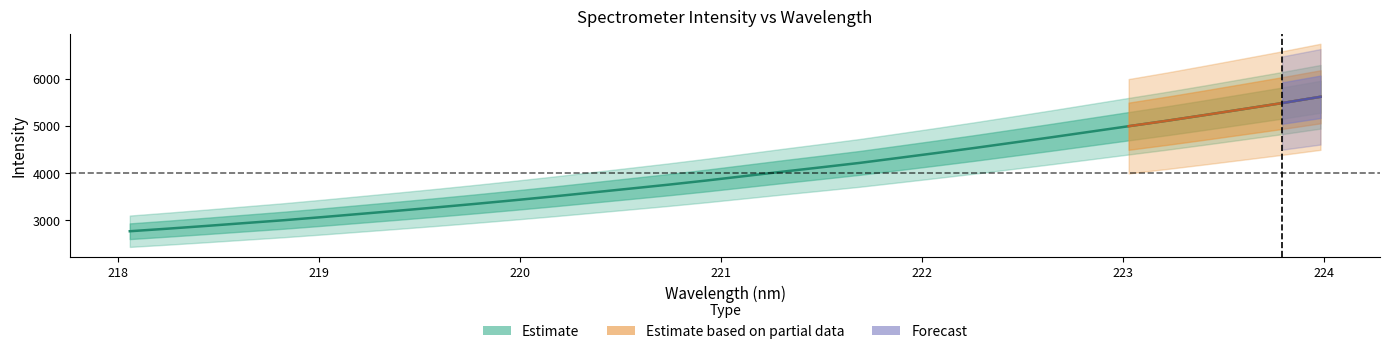

What is the minimum value shown in the chart?

2770.0